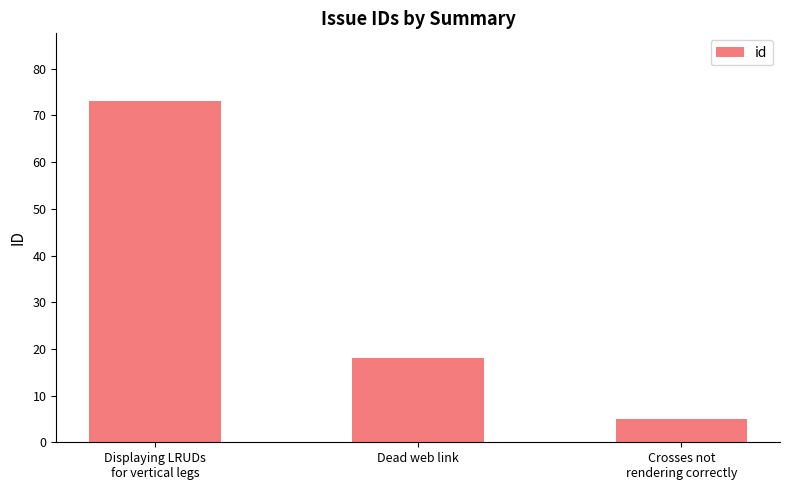

At which label does the data first exceed 18?

Displaying LRUDs
for vertical legs